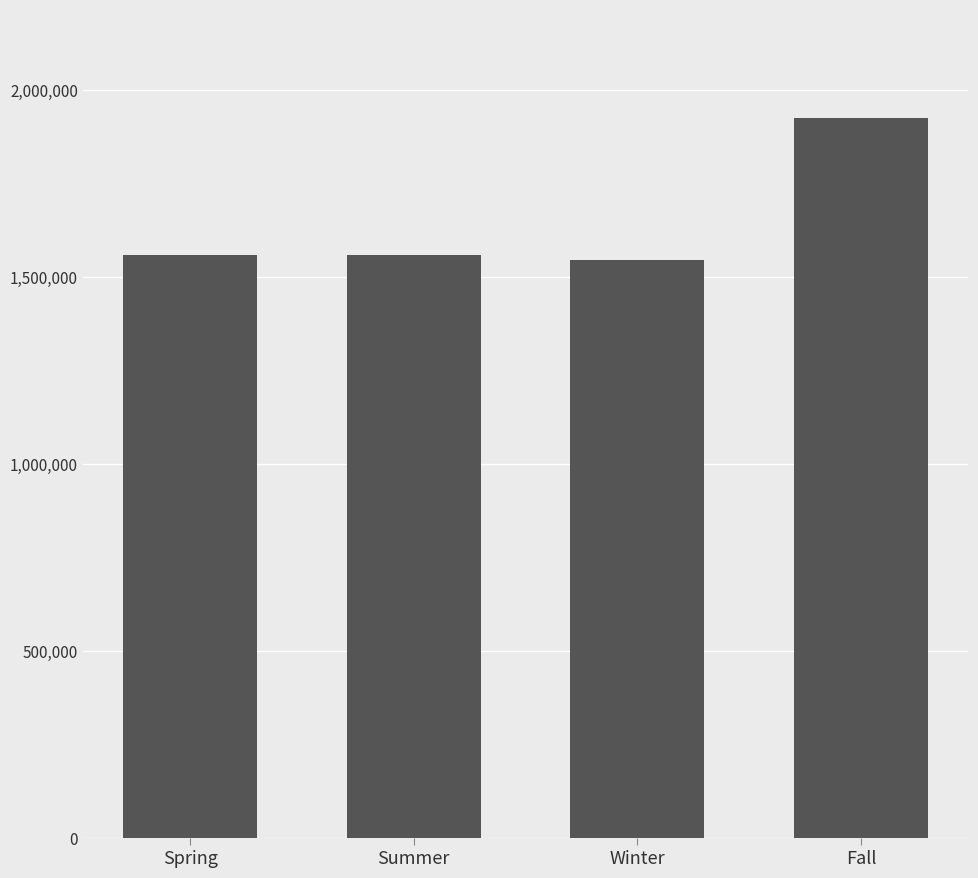

What is the label of the 4th bar from the right?

Spring